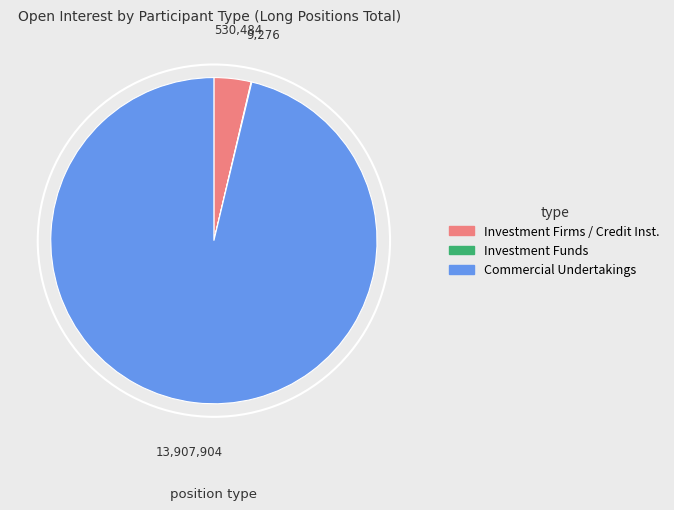

Does any single category account for the majority?

Yes